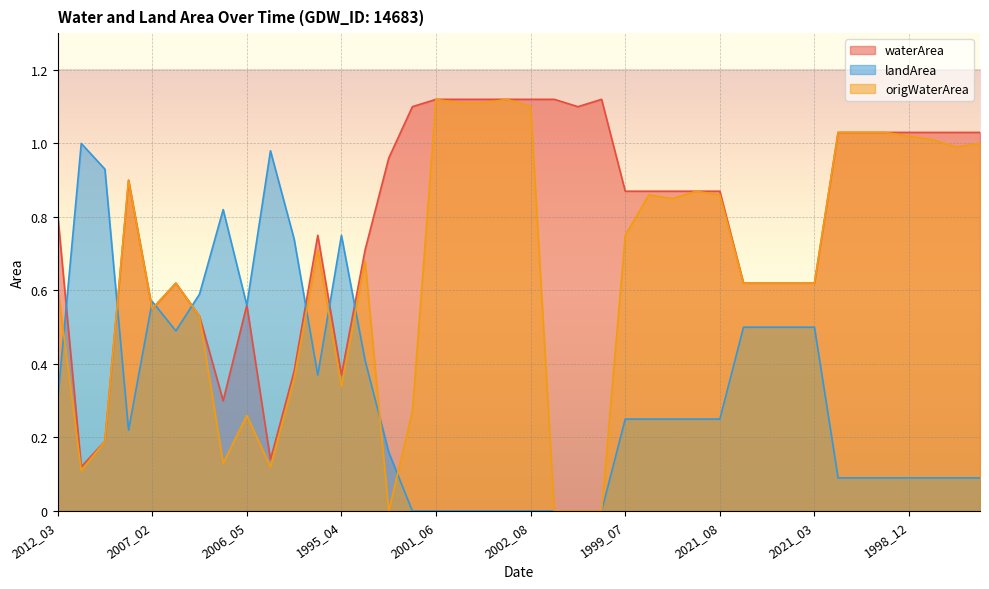

List the series in order of their overall mean, lowest first.

landArea, origWaterArea, waterArea